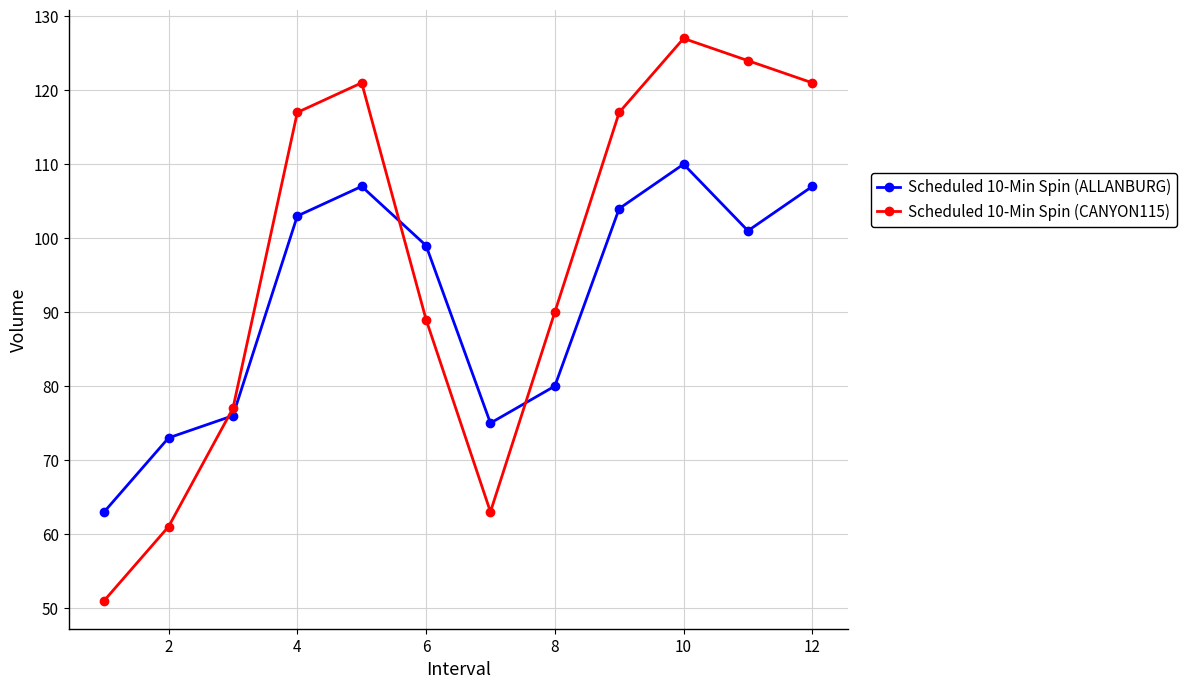

Which series has the widest spread of values?

Scheduled 10-Min Spin (CANYON115)